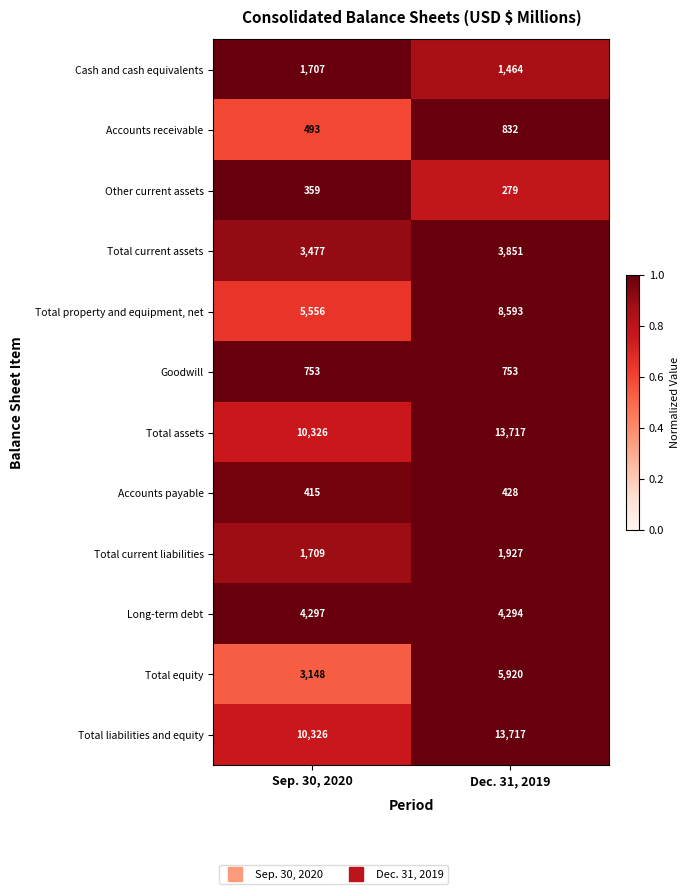

How many categories are shown in the chart?

2